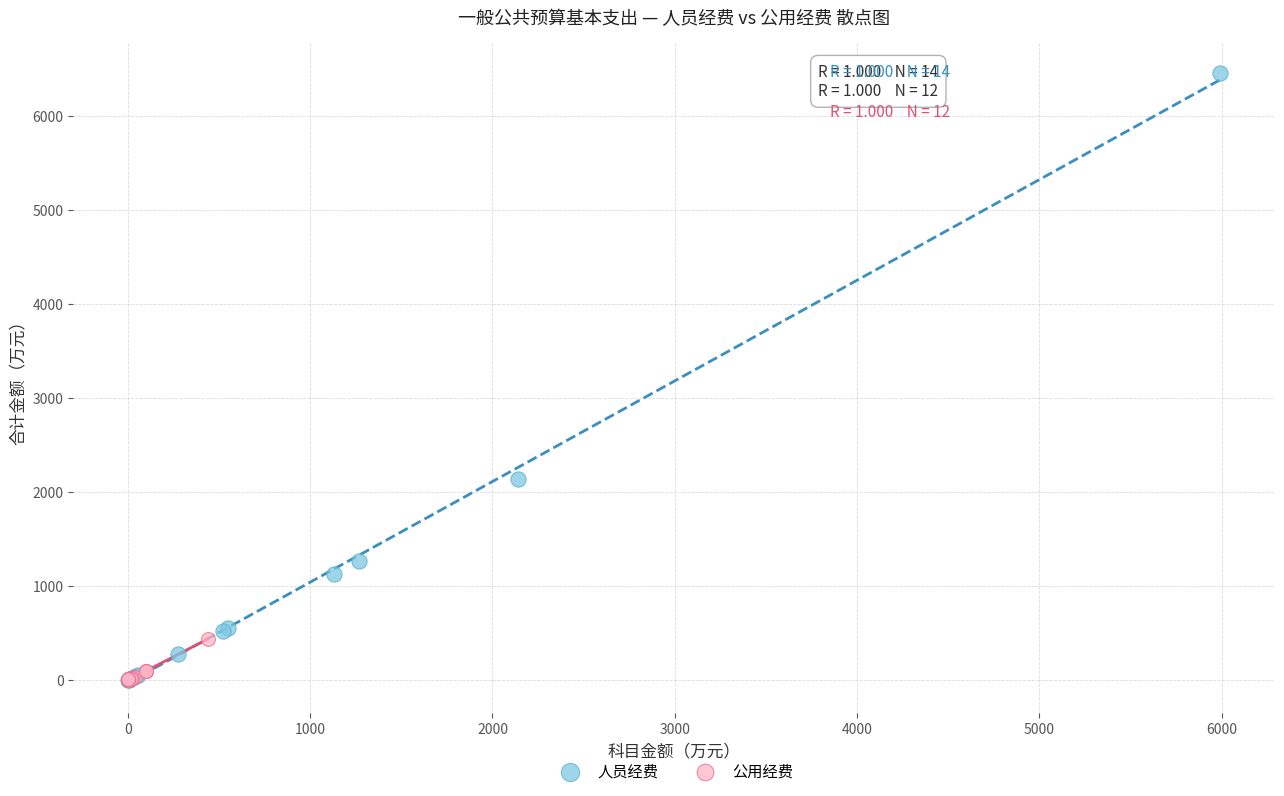

Which series has the largest Y range (max minus min)?

人员经费